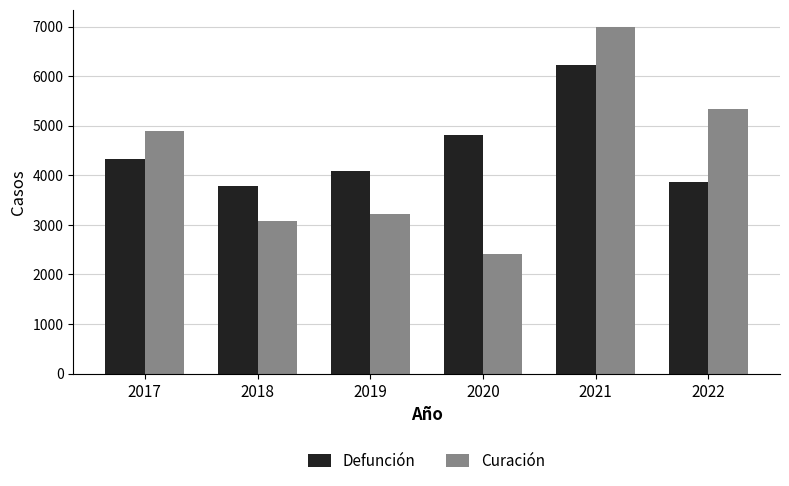

What is the total value across all series at 2021?

13219